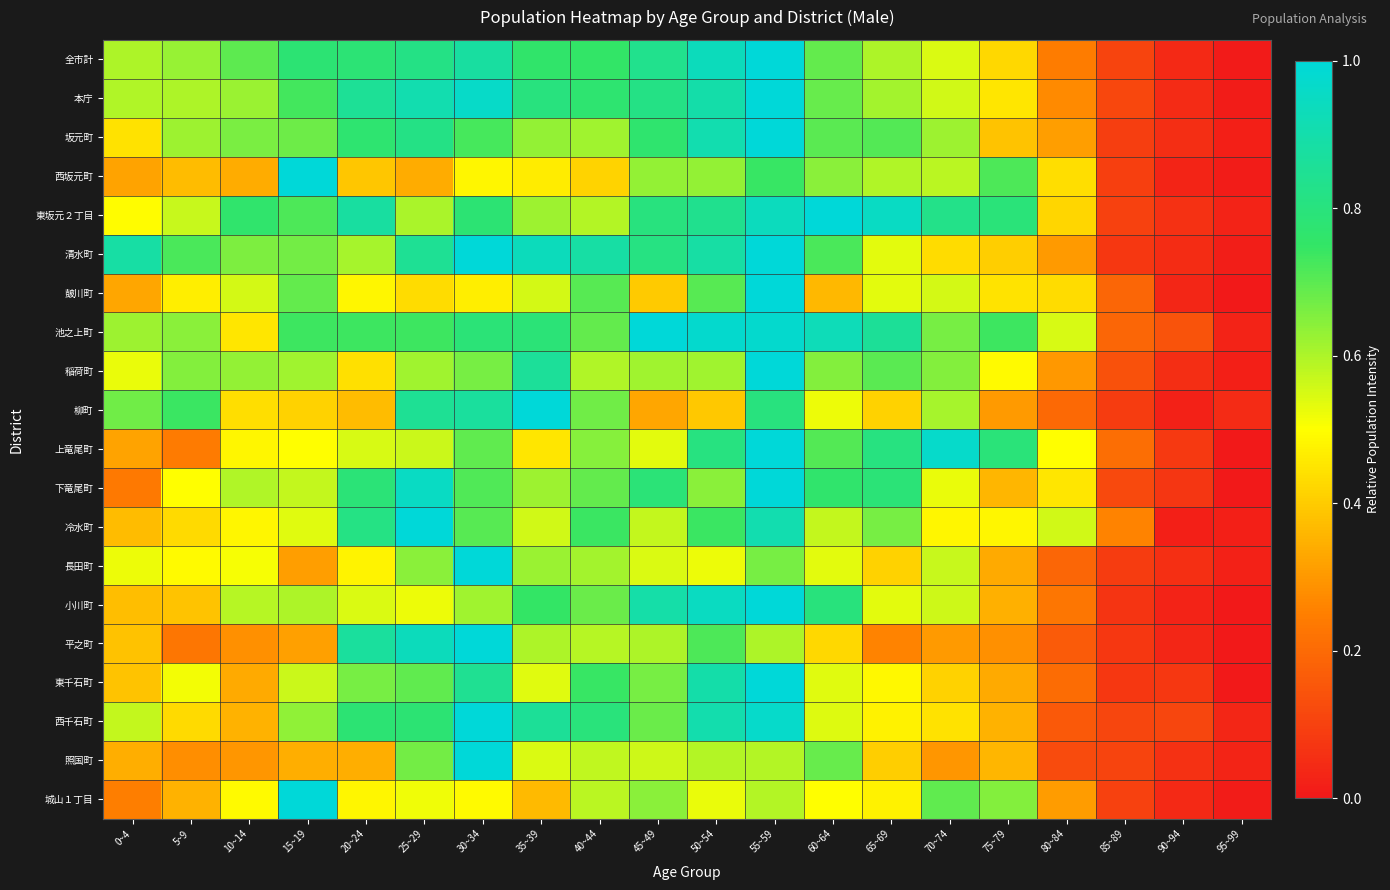

Reading left to right, transcribe all the data shown in this chart.

全市計: 0~4=0.6	5~9=0.6	10~14=0.7	15~19=0.8	20~24=0.8	25~29=0.8	30~34=0.9	35~39=0.8	40~44=0.8	45~49=0.8	50~54=0.9	55~59=1.0	60~64=0.7	65~69=0.6	70~74=0.5	75~79=0.4	80~84=0.2	85~89=0.1	90~94=0.0	95~99=0.0
本庁: 0~4=0.6	5~9=0.6	10~14=0.6	15~19=0.7	20~24=0.9	25~29=0.9	30~34=1.0	35~39=0.8	40~44=0.8	45~49=0.8	50~54=0.9	55~59=1.0	60~64=0.7	65~69=0.6	70~74=0.6	75~79=0.5	80~84=0.3	85~89=0.1	90~94=0.0	95~99=0.0
坂元町: 0~4=0.4	5~9=0.6	10~14=0.7	15~19=0.7	20~24=0.8	25~29=0.8	30~34=0.7	35~39=0.6	40~44=0.6	45~49=0.8	50~54=0.9	55~59=1.0	60~64=0.7	65~69=0.7	70~74=0.6	75~79=0.4	80~84=0.3	85~89=0.1	90~94=0.1	95~99=0.0
西坂元町: 0~4=0.3	5~9=0.4	10~14=0.3	15~19=1.0	20~24=0.4	25~29=0.3	30~34=0.5	35~39=0.5	40~44=0.4	45~49=0.6	50~54=0.6	55~59=0.7	60~64=0.6	65~69=0.6	70~74=0.6	75~79=0.7	80~84=0.4	85~89=0.1	90~94=0.0	95~99=0.0
東坂元２丁目: 0~4=0.5	5~9=0.6	10~14=0.8	15~19=0.7	20~24=0.9	25~29=0.6	30~34=0.8	35~39=0.6	40~44=0.6	45~49=0.8	50~54=0.8	55~59=0.9	60~64=1.0	65~69=1.0	70~74=0.8	75~79=0.8	80~84=0.4	85~89=0.1	90~94=0.1	95~99=0.0
清水町: 0~4=0.9	5~9=0.7	10~14=0.7	15~19=0.7	20~24=0.6	25~29=0.8	30~34=1.0	35~39=0.9	40~44=0.9	45~49=0.8	50~54=0.9	55~59=1.0	60~64=0.7	65~69=0.5	70~74=0.4	75~79=0.4	80~84=0.3	85~89=0.1	90~94=0.1	95~99=0.0
皷川町: 0~4=0.3	5~9=0.5	10~14=0.6	15~19=0.7	20~24=0.5	25~29=0.4	30~34=0.5	35~39=0.6	40~44=0.7	45~49=0.4	50~54=0.7	55~59=1.0	60~64=0.4	65~69=0.5	70~74=0.6	75~79=0.4	80~84=0.4	85~89=0.2	90~94=0.0	95~99=0.0
池之上町: 0~4=0.6	5~9=0.6	10~14=0.5	15~19=0.7	20~24=0.7	25~29=0.7	30~34=0.8	35~39=0.8	40~44=0.7	45~49=1.0	50~54=1.0	55~59=1.0	60~64=0.9	65~69=0.9	70~74=0.7	75~79=0.7	80~84=0.5	85~89=0.2	90~94=0.1	95~99=0.0
稲荷町: 0~4=0.5	5~9=0.6	10~14=0.6	15~19=0.6	20~24=0.4	25~29=0.6	30~34=0.7	35~39=0.9	40~44=0.6	45~49=0.6	50~54=0.6	55~59=1.0	60~64=0.6	65~69=0.7	70~74=0.6	75~79=0.5	80~84=0.3	85~89=0.1	90~94=0.1	95~99=0.0
柳町: 0~4=0.7	5~9=0.7	10~14=0.4	15~19=0.4	20~24=0.4	25~29=0.8	30~34=0.9	35~39=1.0	40~44=0.7	45~49=0.3	50~54=0.4	55~59=0.8	60~64=0.5	65~69=0.4	70~74=0.6	75~79=0.3	80~84=0.2	85~89=0.1	90~94=0.0	95~99=0.0
上竜尾町: 0~4=0.3	5~9=0.2	10~14=0.5	15~19=0.5	20~24=0.5	25~29=0.6	30~34=0.7	35~39=0.5	40~44=0.6	45~49=0.5	50~54=0.8	55~59=1.0	60~64=0.7	65~69=0.8	70~74=1.0	75~79=0.8	80~84=0.5	85~89=0.2	90~94=0.1	95~99=0.0
下竜尾町: 0~4=0.2	5~9=0.5	10~14=0.6	15~19=0.6	20~24=0.8	25~29=1.0	30~34=0.7	35~39=0.6	40~44=0.7	45~49=0.8	50~54=0.6	55~59=1.0	60~64=0.8	65~69=0.8	70~74=0.5	75~79=0.4	80~84=0.5	85~89=0.1	90~94=0.1	95~99=0.0
冷水町: 0~4=0.4	5~9=0.4	10~14=0.5	15~19=0.5	20~24=0.8	25~29=1.0	30~34=0.7	35~39=0.6	40~44=0.7	45~49=0.6	50~54=0.7	55~59=0.9	60~64=0.6	65~69=0.7	70~74=0.5	75~79=0.5	80~84=0.6	85~89=0.3	90~94=0.0	95~99=0.0
長田町: 0~4=0.5	5~9=0.5	10~14=0.5	15~19=0.3	20~24=0.5	25~29=0.6	30~34=1.0	35~39=0.6	40~44=0.6	45~49=0.5	50~54=0.5	55~59=0.7	60~64=0.5	65~69=0.4	70~74=0.6	75~79=0.3	80~84=0.2	85~89=0.1	90~94=0.1	95~99=0.0
小川町: 0~4=0.4	5~9=0.4	10~14=0.6	15~19=0.6	20~24=0.5	25~29=0.5	30~34=0.6	35~39=0.7	40~44=0.7	45~49=0.9	50~54=0.9	55~59=1.0	60~64=0.8	65~69=0.5	70~74=0.6	75~79=0.3	80~84=0.2	85~89=0.1	90~94=0.0	95~99=0.0
平之町: 0~4=0.4	5~9=0.2	10~14=0.3	15~19=0.3	20~24=0.9	25~29=0.9	30~34=1.0	35~39=0.6	40~44=0.6	45~49=0.6	50~54=0.7	55~59=0.6	60~64=0.4	65~69=0.3	70~74=0.3	75~79=0.3	80~84=0.2	85~89=0.1	90~94=0.0	95~99=0.0
東千石町: 0~4=0.4	5~9=0.5	10~14=0.3	15~19=0.6	20~24=0.7	25~29=0.7	30~34=0.8	35~39=0.5	40~44=0.7	45~49=0.7	50~54=0.9	55~59=1.0	60~64=0.5	65~69=0.5	70~74=0.4	75~79=0.3	80~84=0.2	85~89=0.1	90~94=0.1	95~99=0.0
西千石町: 0~4=0.6	5~9=0.4	10~14=0.3	15~19=0.6	20~24=0.8	25~29=0.8	30~34=1.0	35~39=0.9	40~44=0.8	45~49=0.7	50~54=0.9	55~59=1.0	60~64=0.5	65~69=0.5	70~74=0.4	75~79=0.3	80~84=0.2	85~89=0.1	90~94=0.1	95~99=0.0
照国町: 0~4=0.3	5~9=0.3	10~14=0.3	15~19=0.3	20~24=0.3	25~29=0.7	30~34=1.0	35~39=0.5	40~44=0.6	45~49=0.6	50~54=0.6	55~59=0.6	60~64=0.7	65~69=0.4	70~74=0.3	75~79=0.4	80~84=0.1	85~89=0.1	90~94=0.1	95~99=0.0
城山１丁目: 0~4=0.2	5~9=0.3	10~14=0.5	15~19=1.0	20~24=0.5	25~29=0.5	30~34=0.5	35~39=0.4	40~44=0.6	45~49=0.6	50~54=0.5	55~59=0.6	60~64=0.5	65~69=0.5	70~74=0.7	75~79=0.6	80~84=0.3	85~89=0.1	90~94=0.0	95~99=0.0